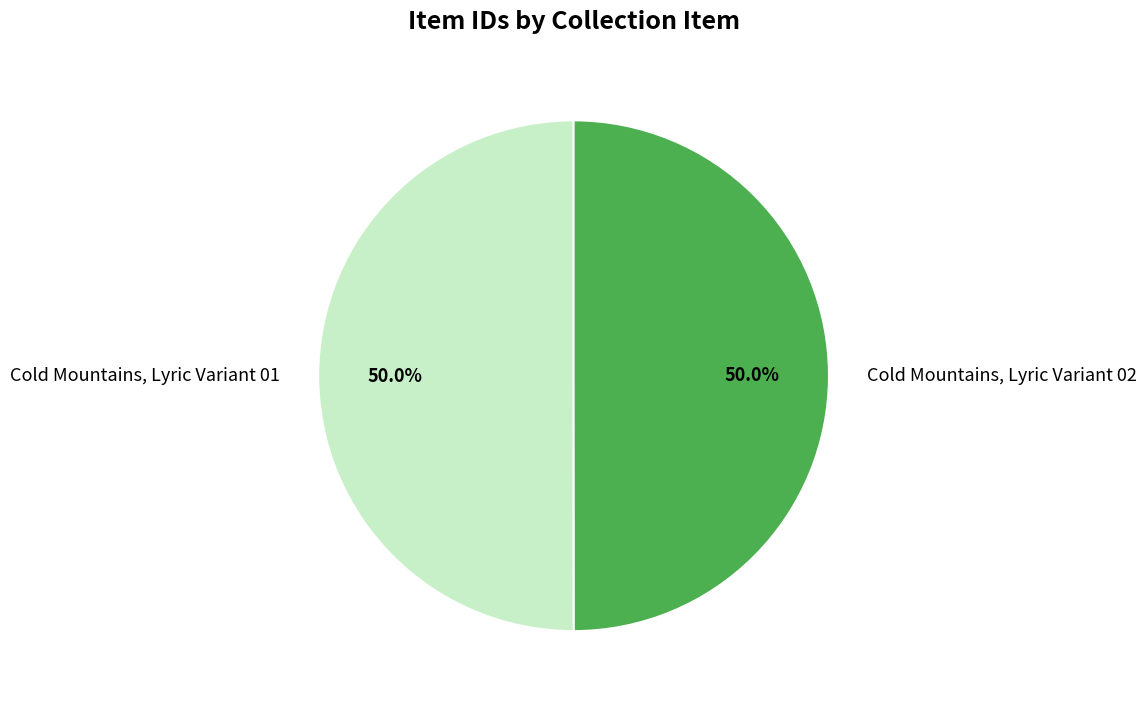

What percentage do Cold Mountains, Lyric Variant 01 and Cold Mountains, Lyric Variant 02 together represent?

100.0%